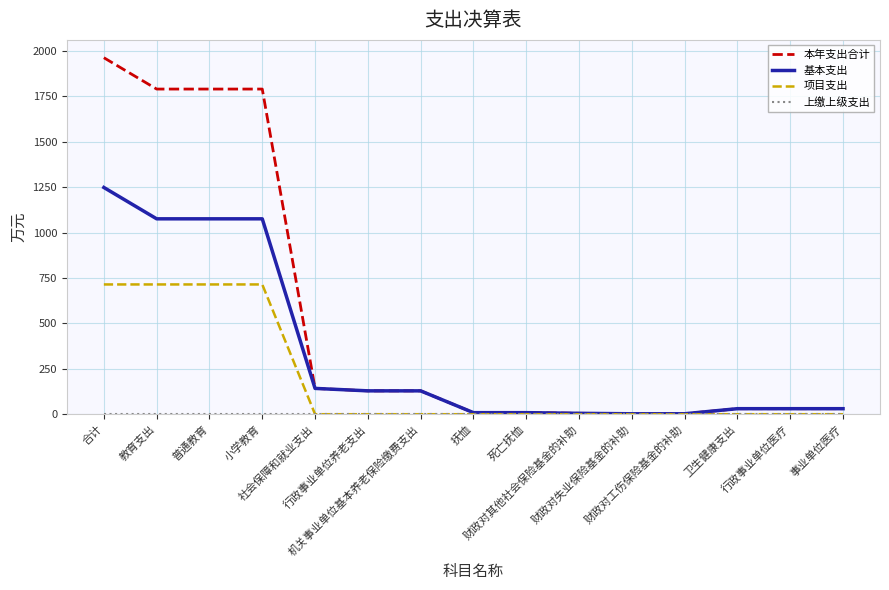

What is the maximum value shown in the chart?

1962.3